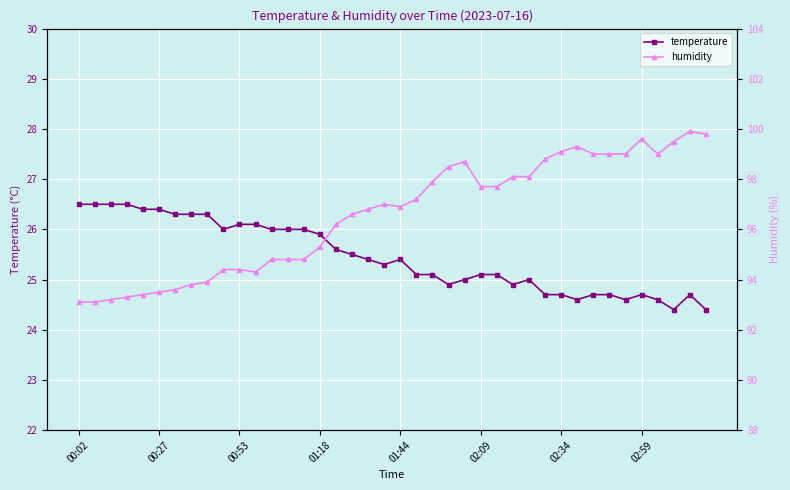

Rank the series by their maximum value, from highest to lowest.

humidity, temperature